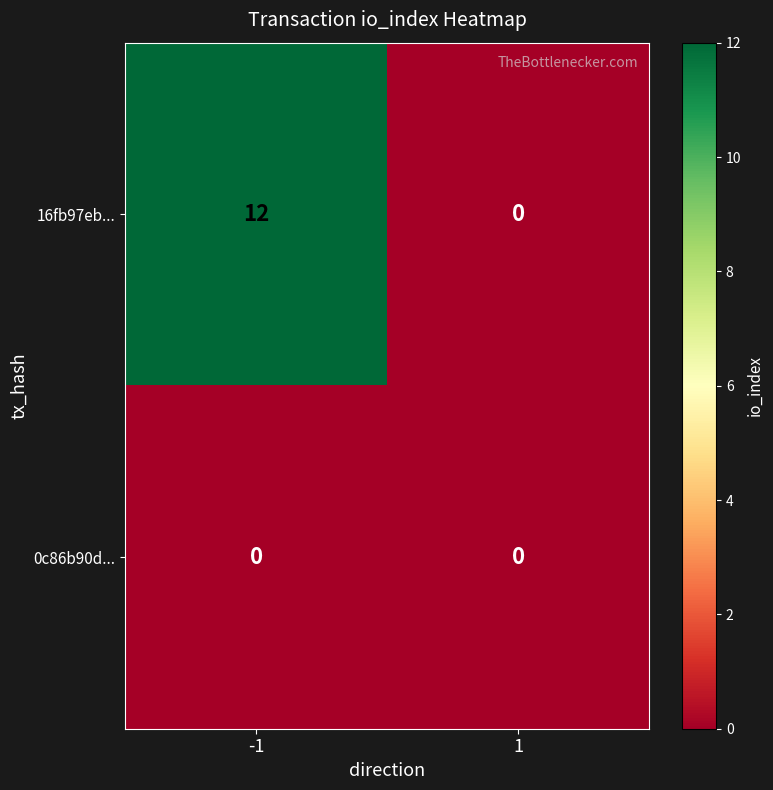

What is the difference between the 16fb97eb... values at 1 and -1?

12